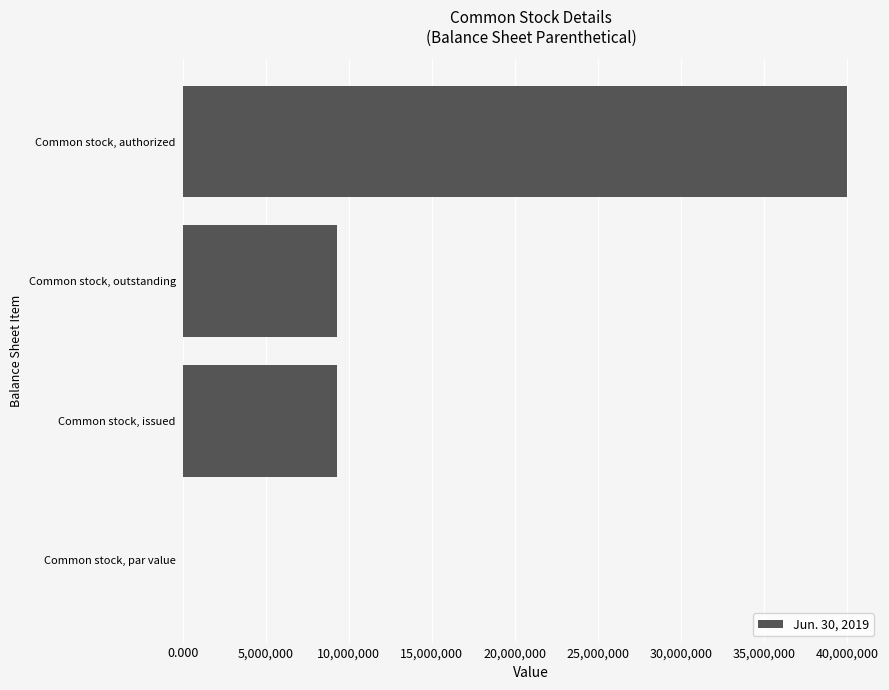

How many values are between 9291421 and 40000000?

3